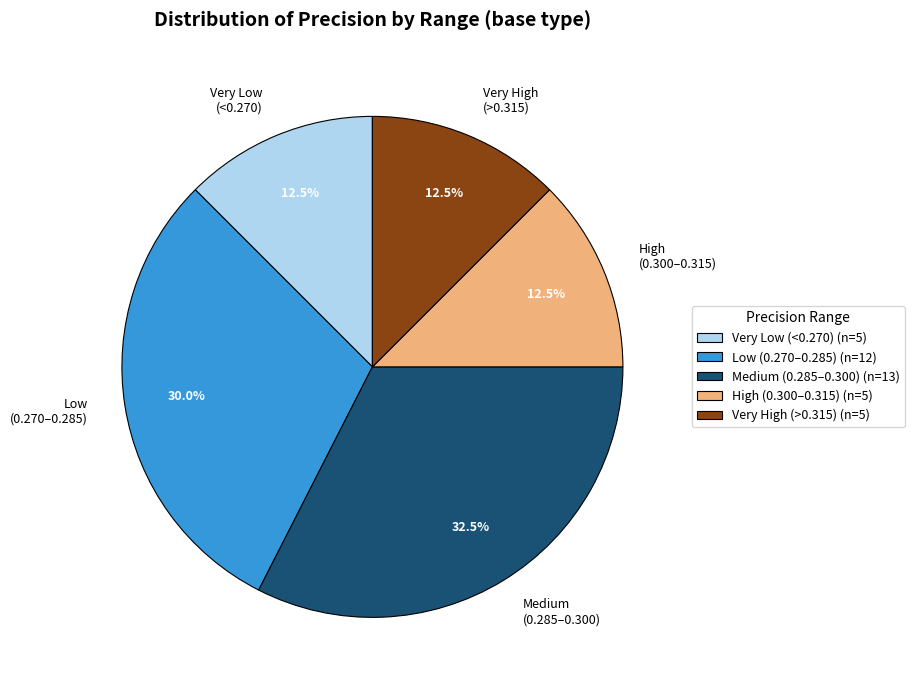

What portion of the pie excludes Very Low (<0.270)?

87.5%